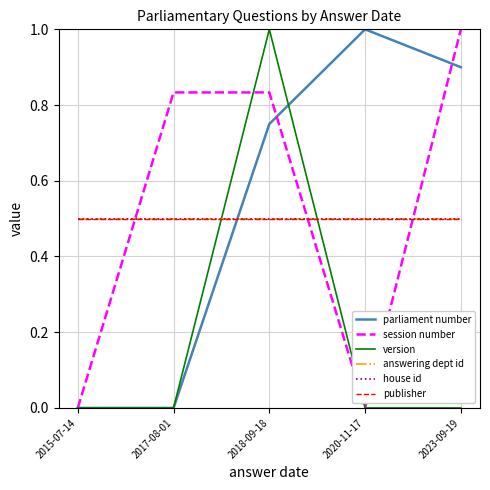

Is this an area chart (filled region under the line)?

No